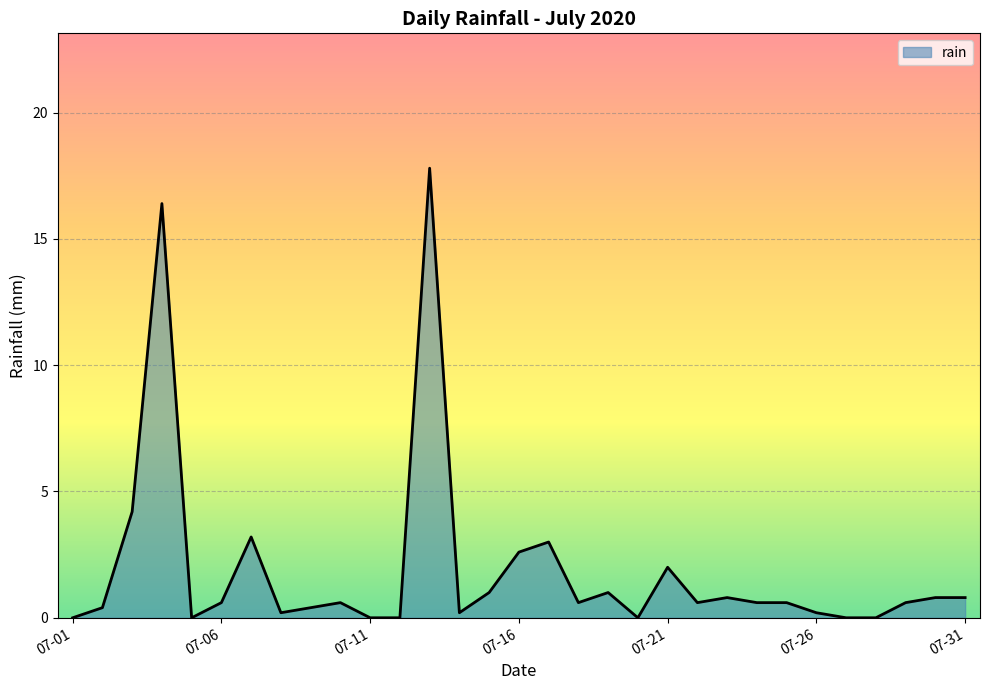

Rank the categories by value from lowest to highest.

2020-07-01, 2020-07-05, 2020-07-11, 2020-07-12, 2020-07-20, 2020-07-27, 2020-07-28, 2020-07-08, 2020-07-14, 2020-07-26, 2020-07-02, 2020-07-09, 2020-07-06, 2020-07-10, 2020-07-18, 2020-07-22, 2020-07-24, 2020-07-25, 2020-07-29, 2020-07-23, 2020-07-30, 2020-07-31, 2020-07-15, 2020-07-19, 2020-07-21, 2020-07-16, 2020-07-17, 2020-07-07, 2020-07-03, 2020-07-04, 2020-07-13